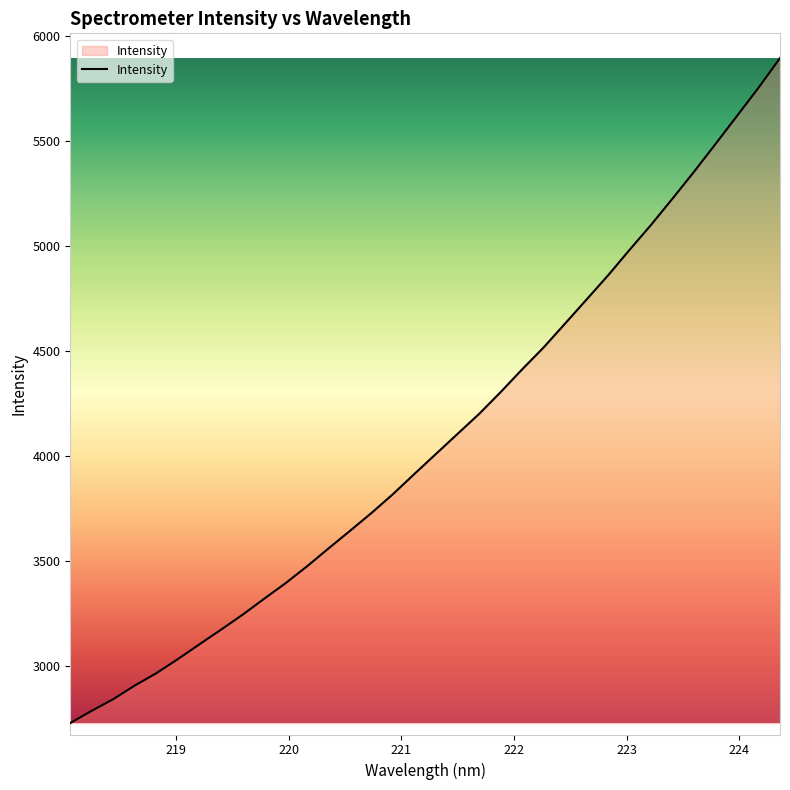

What is the smallest value displayed?

2726.3